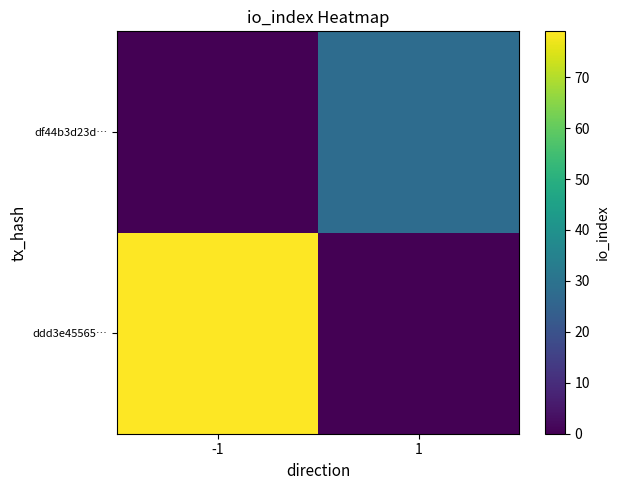

Reading left to right, transcribe all the data shown in this chart.

ddd3e45565…: -1=79	1=0
df44b3d23d…: -1=0	1=28